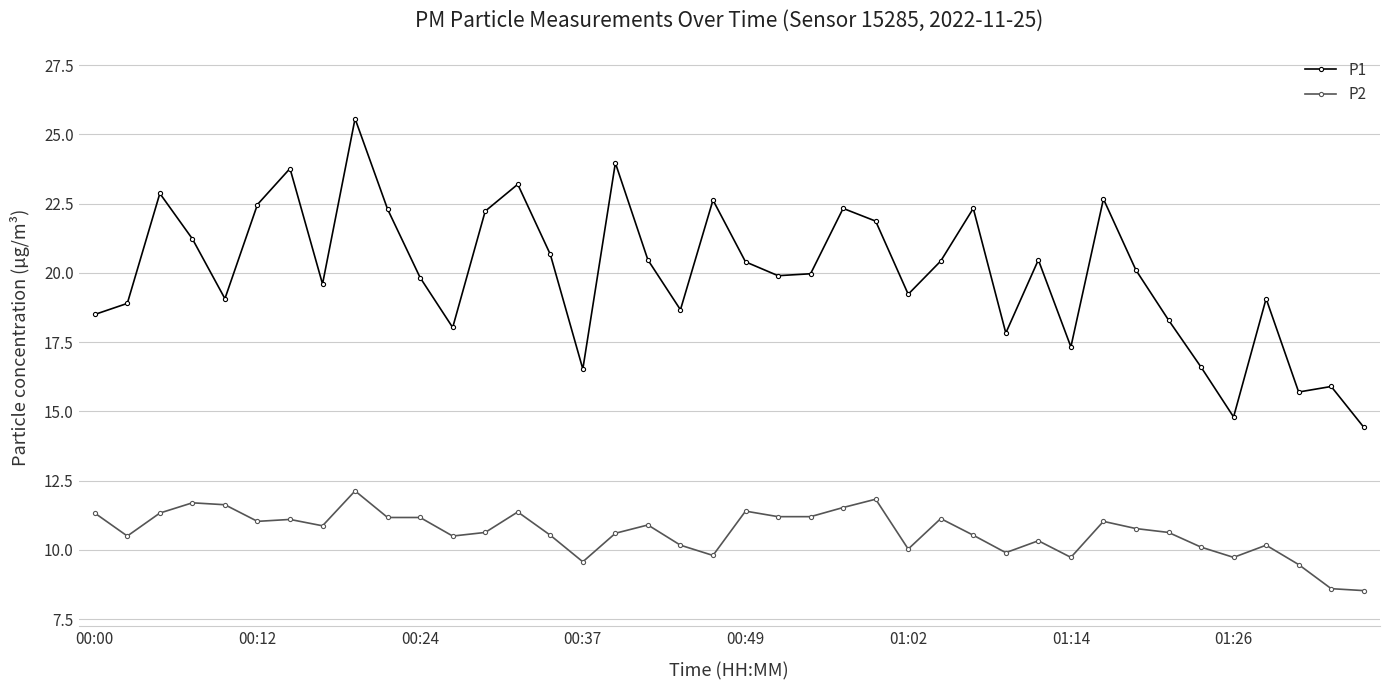

Which series has the widest spread of values?

P1